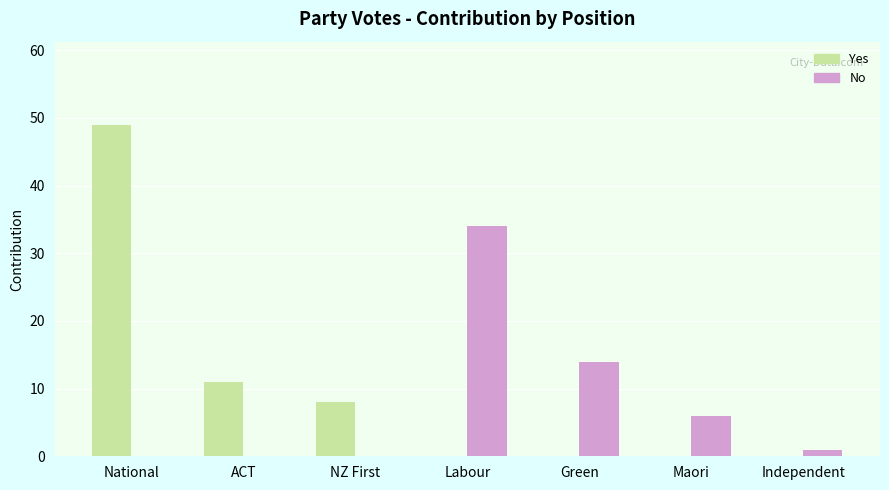

Does the chart contain stacked bars?

No